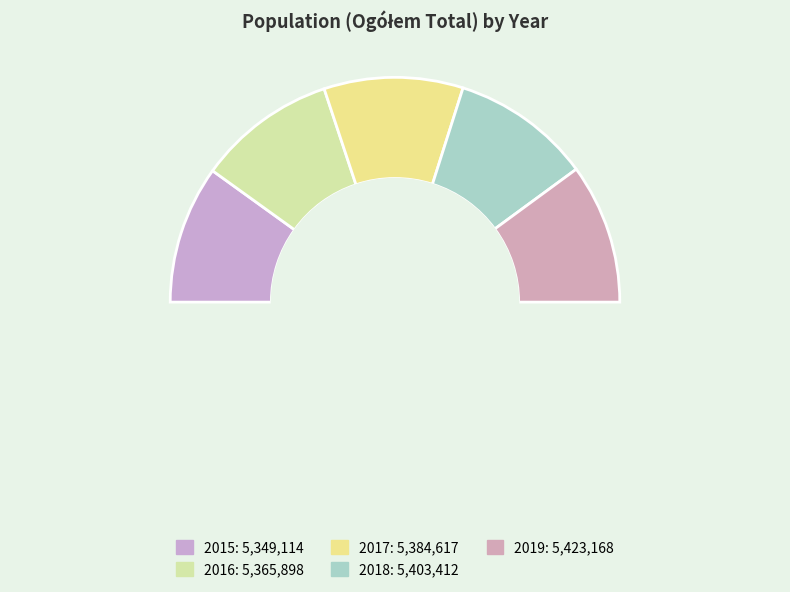

Rank the categories by value from highest to lowest.

2019, 2018, 2017, 2016, 2015